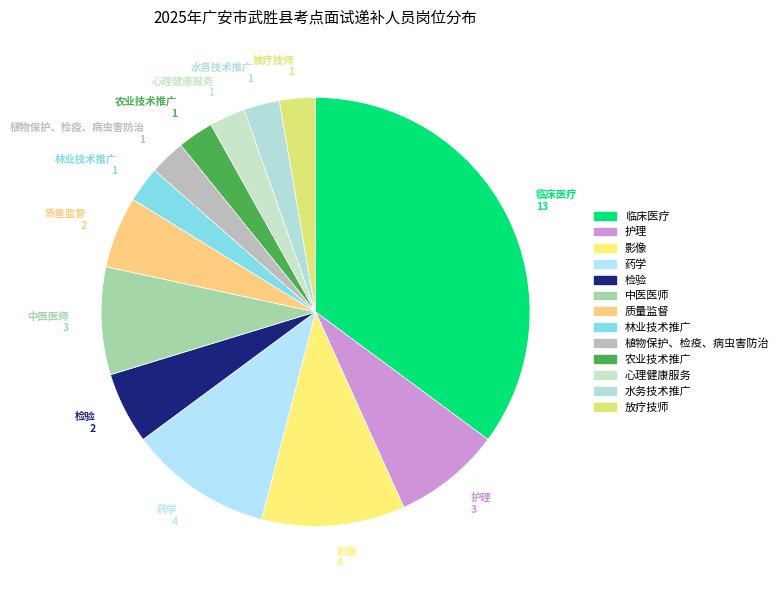

How many segments does this pie chart have?

13